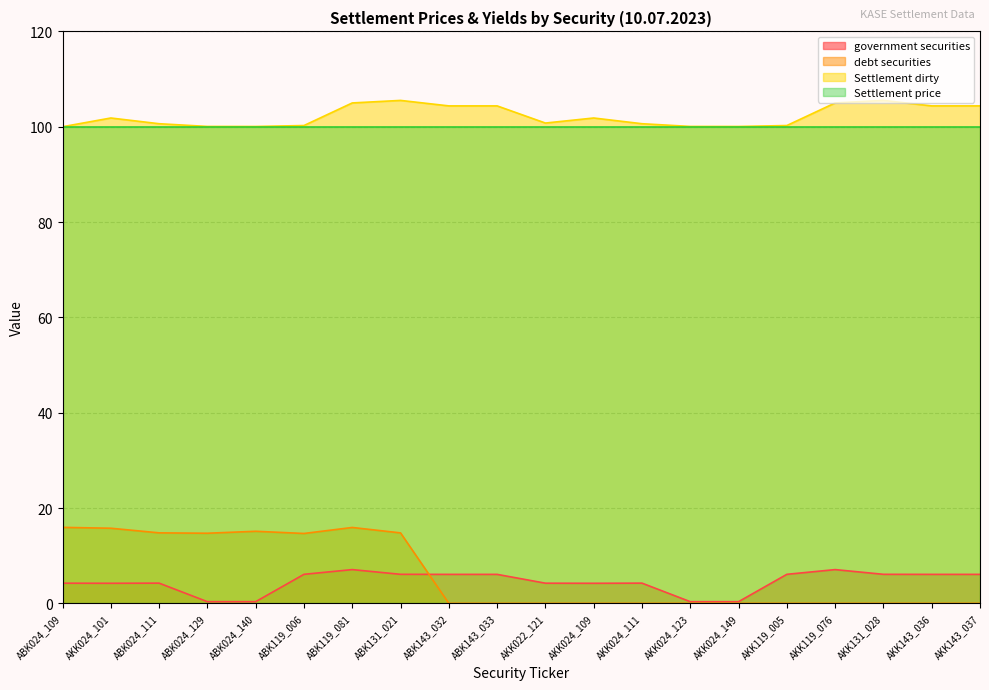

The value of government securities at ABK143_032 is 6.1. True or false?

True